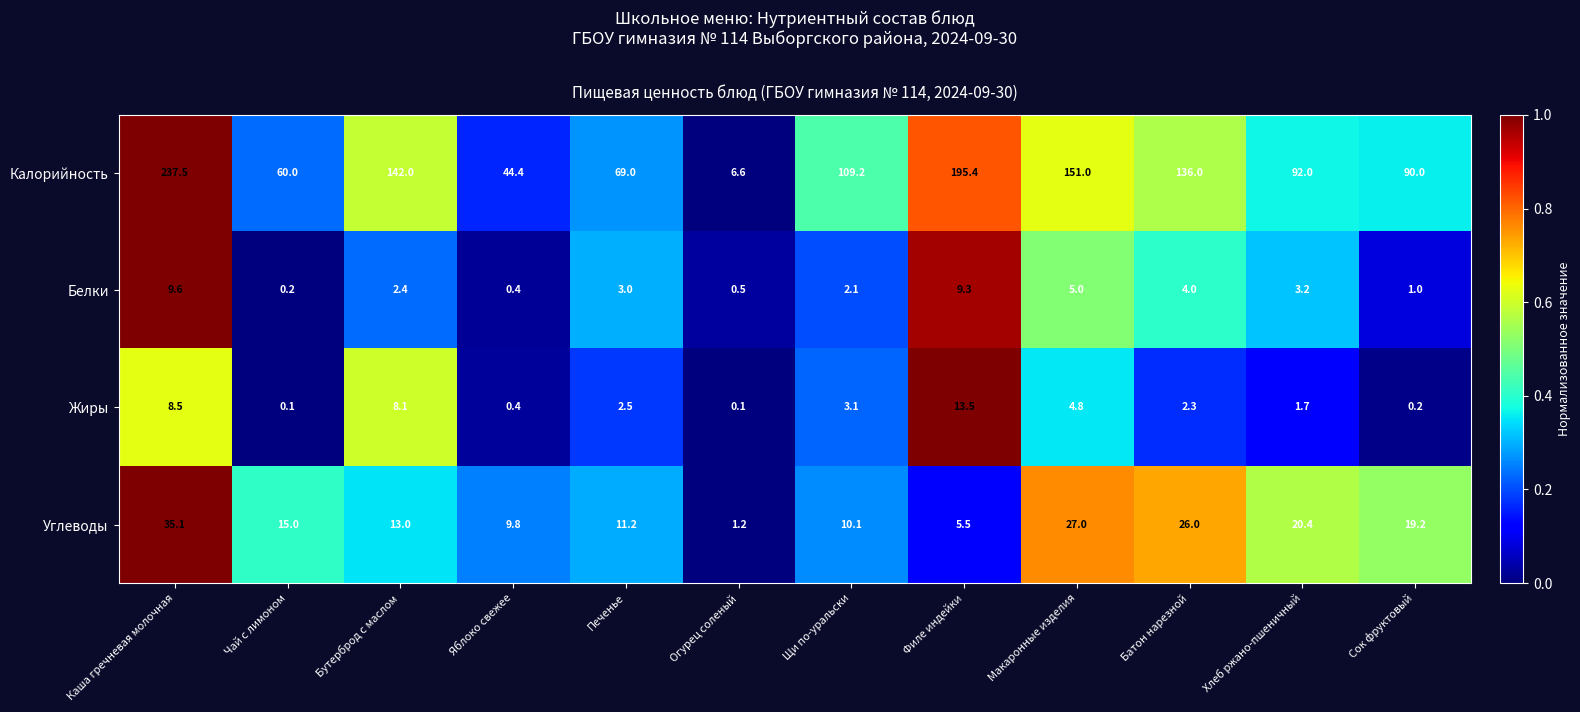

Which series has the largest total across all categories?

Калорийность